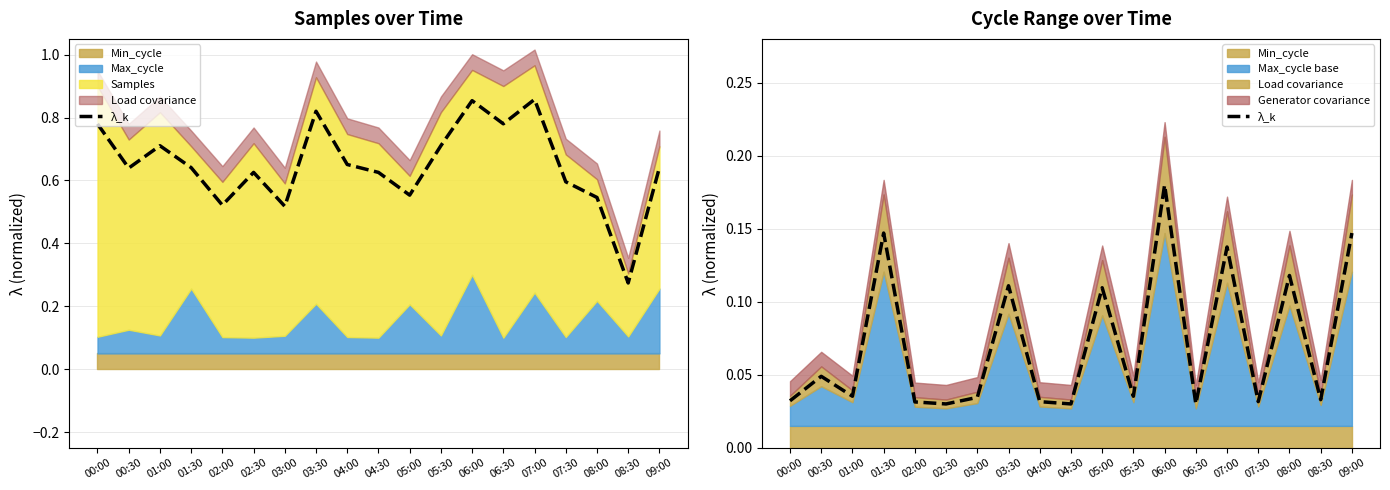

Does the chart have visible grid lines?

Yes